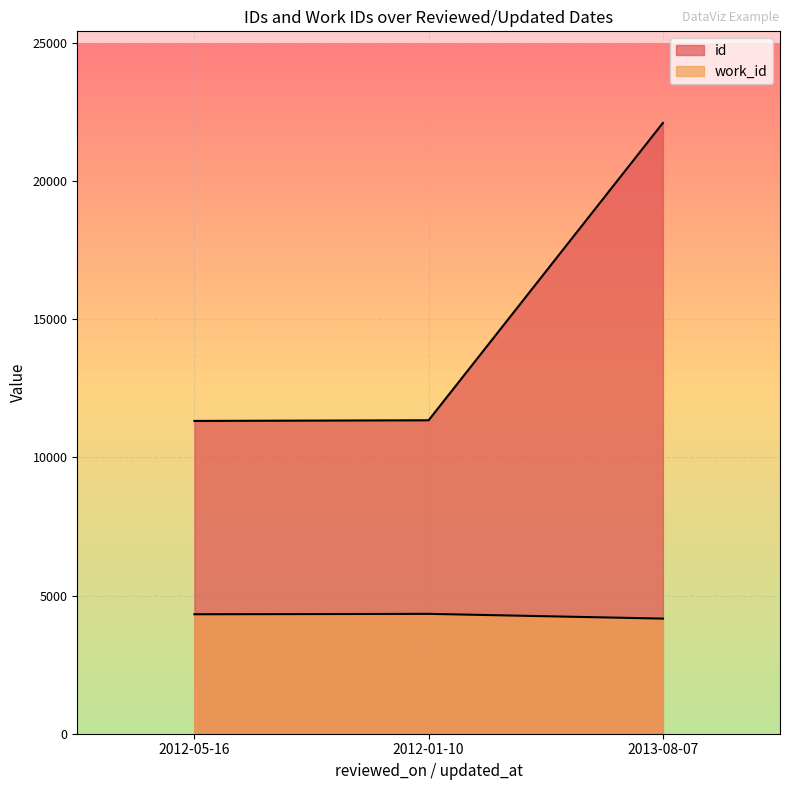

What is the average value of the id series?

14925